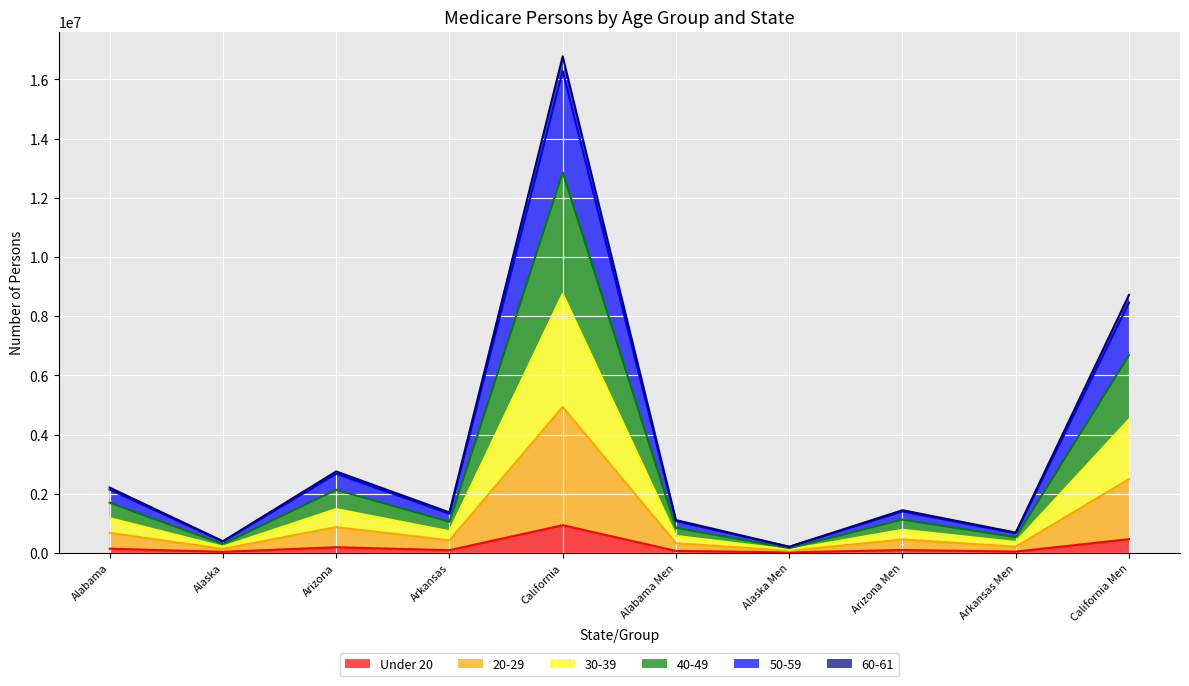

At how many categories does at least one series exceed 7045488?

2